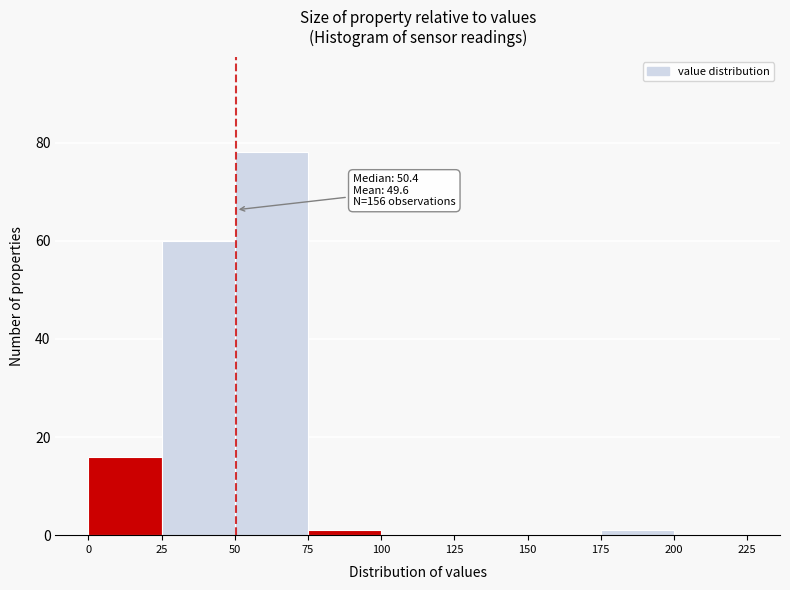

Which range on the x-axis has the tallest bar?

50 to 75